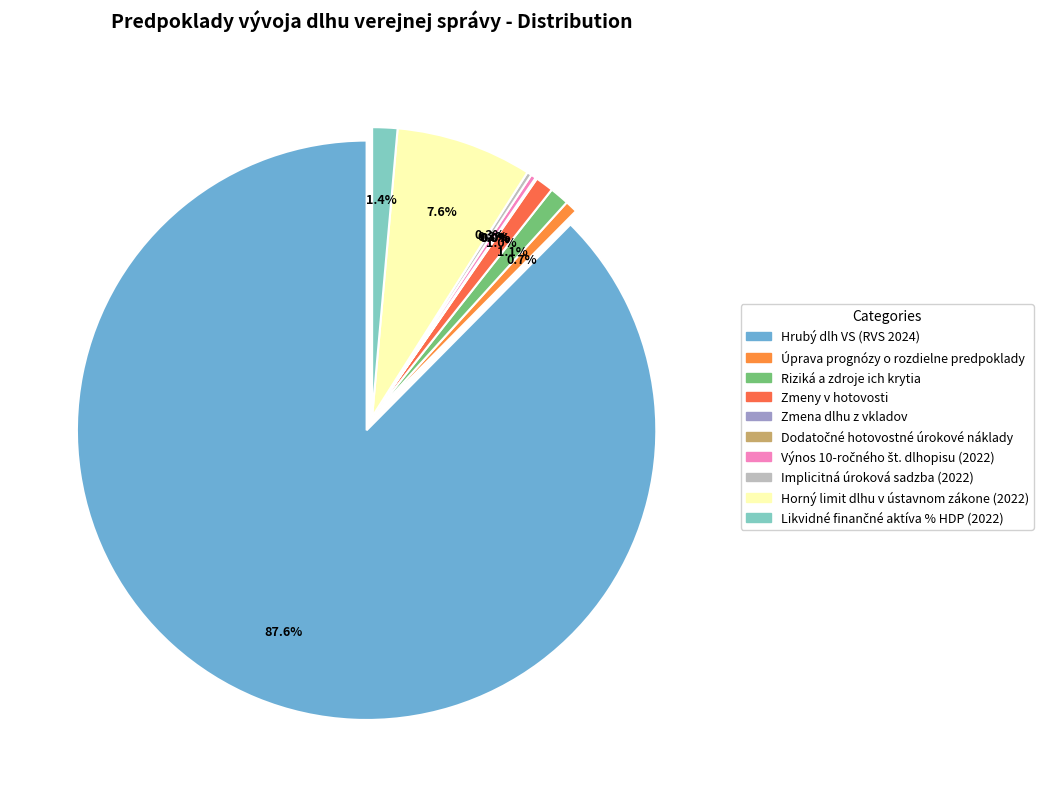

How many segments does this pie chart have?

10